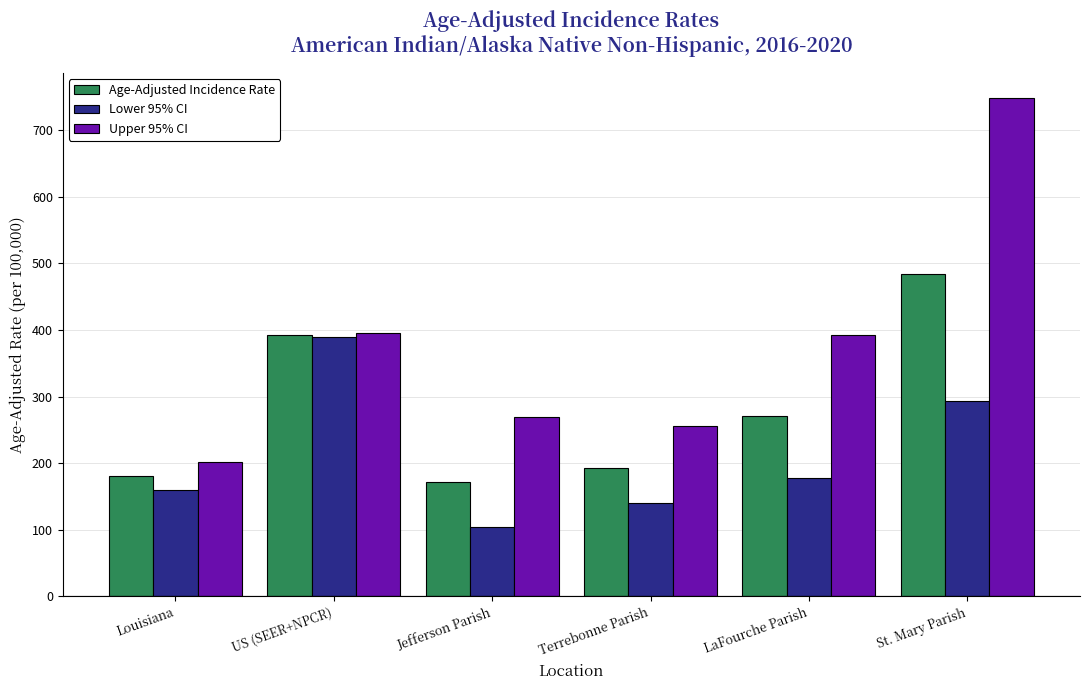

What is the value of the Lower 95% CI bar at the 1st from the left?

160.1